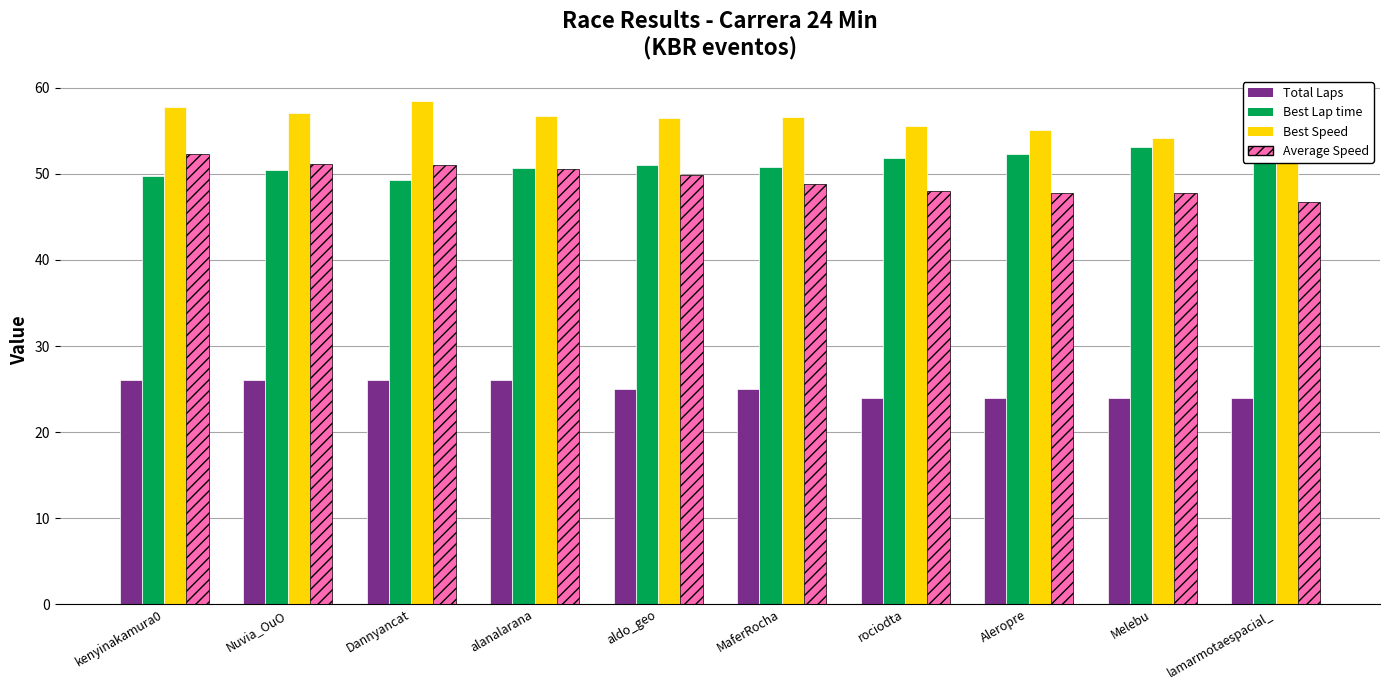

What is the difference between the maximum and second lowest values in the Best Lap time series?

4.0